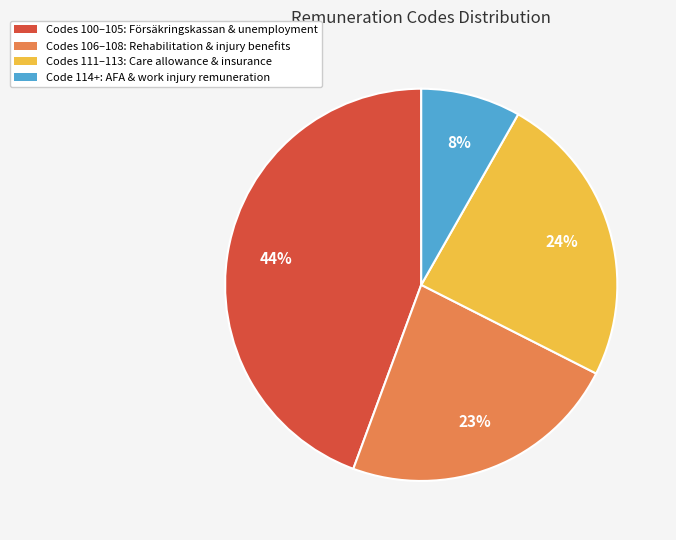

To the nearest percent, what is the average slice percentage?

25%